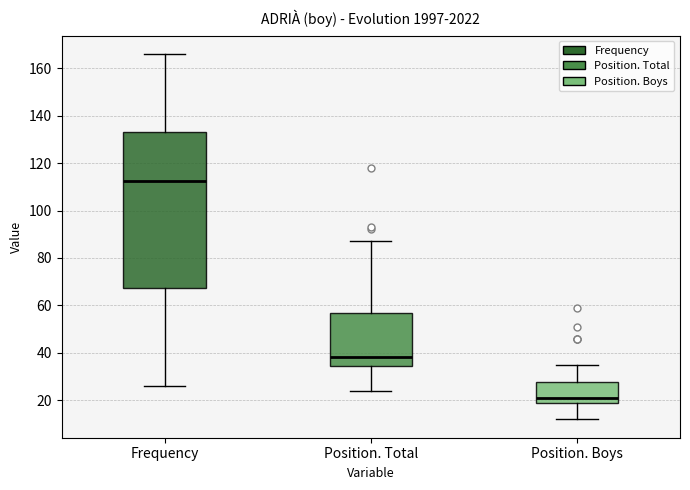

Reading left to right, transcribe this box plot: for each box, give where its median line is, the range the box spans, and where its two whiskers end, as read against the y-axis. The values are not printed on the chart, so give them approximately, as read against the axis.

Frequency: median 112, box 68 to 134, whiskers 26 to 166
Position. Total: median 38, box 34 to 58, whiskers 24 to 88
Position. Boys: median 22, box 20 to 28, whiskers 12 to 36